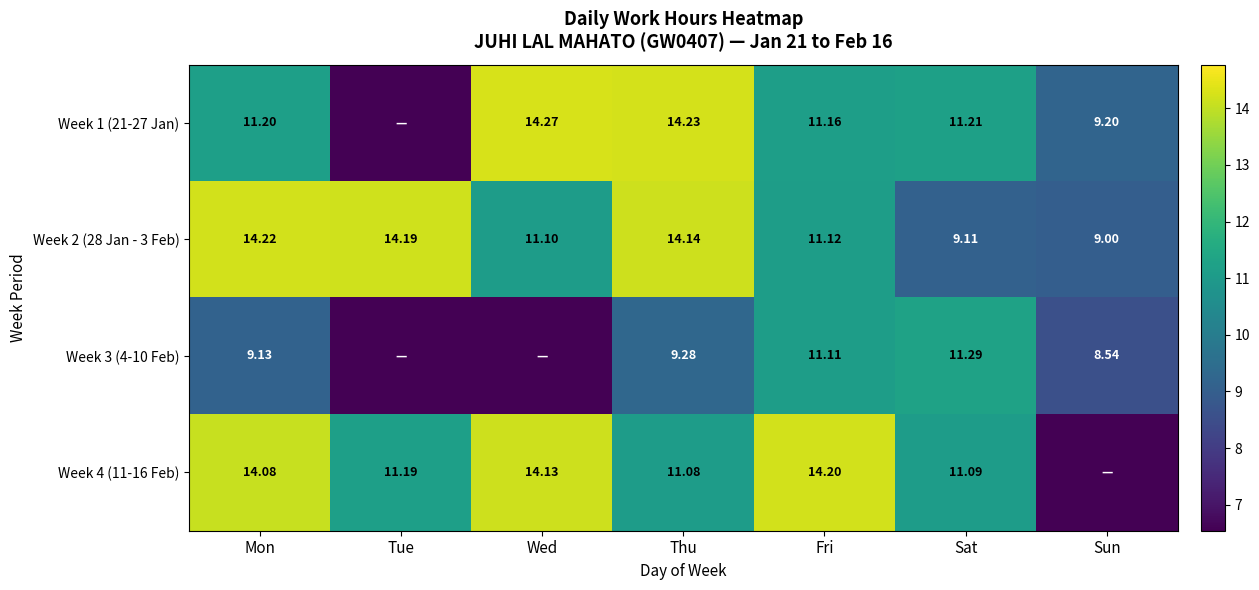

Is the value of Week 1 (21-27 Jan) at Sat greater than the value of Week 4 (11-16 Feb) at Sat?

Yes